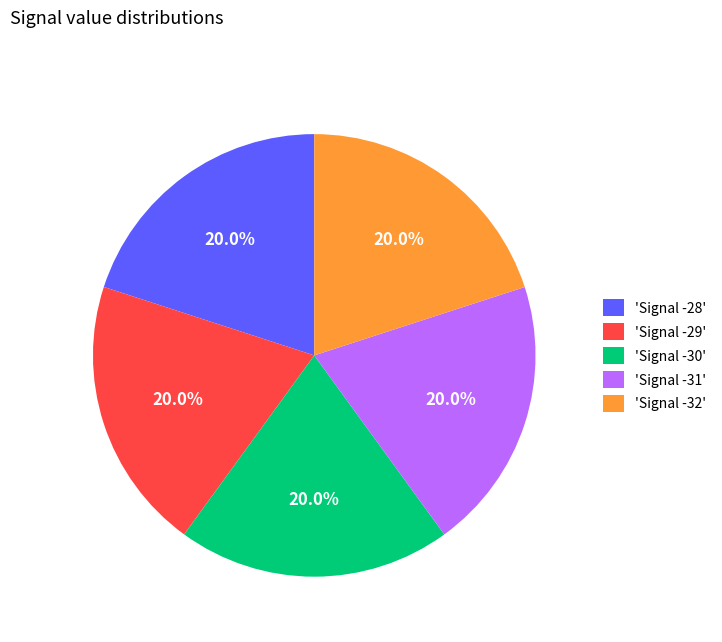

Approximately how many times larger is the value at 'Signal -32' compared to 'Signal -28'?

1.0